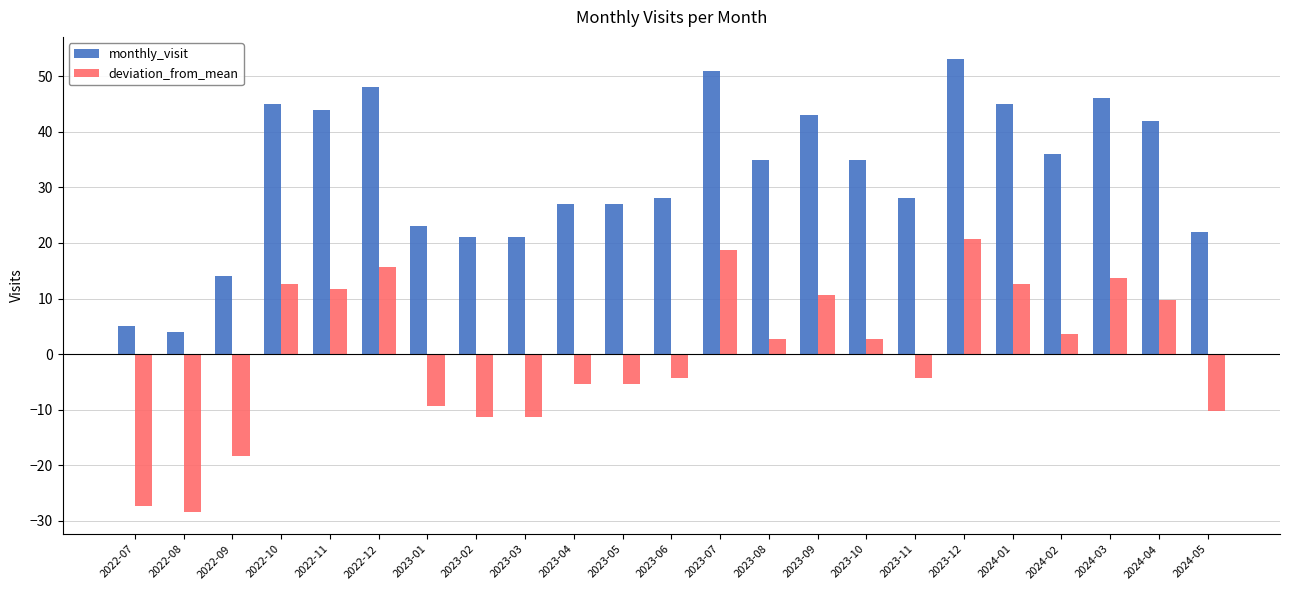

At which label does deviation_from_mean first exceed 2?

2022-10